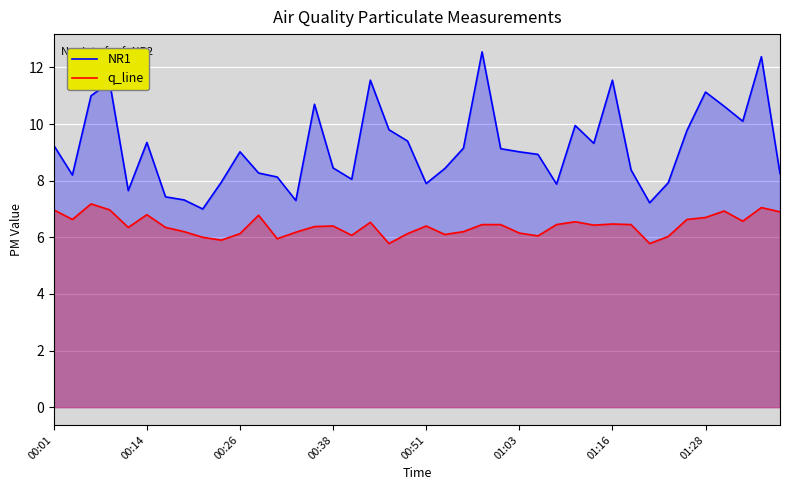

What is the difference between the maximum and minimum values in the q_line series?

1.4